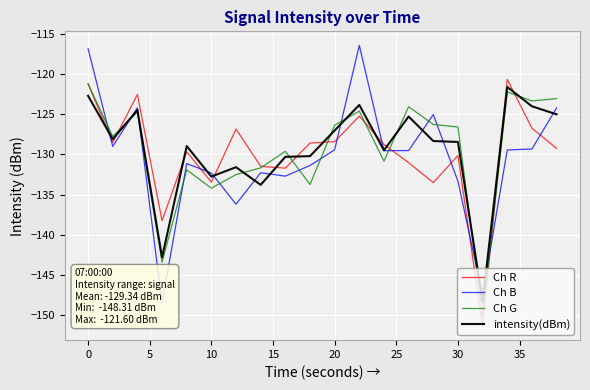

What is the highest value of the Ch R series?

-120.7